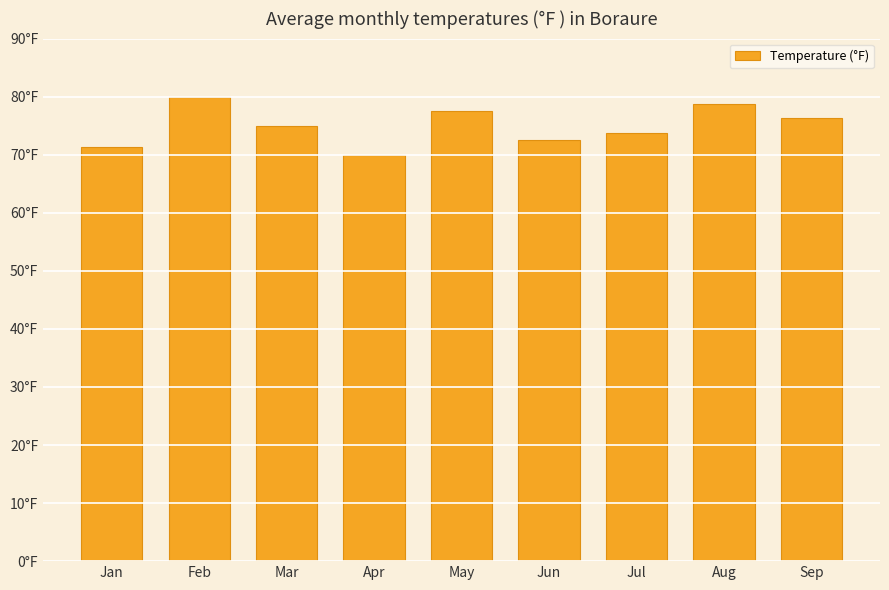

True or false: the data shows 114.4 at Jul.

False